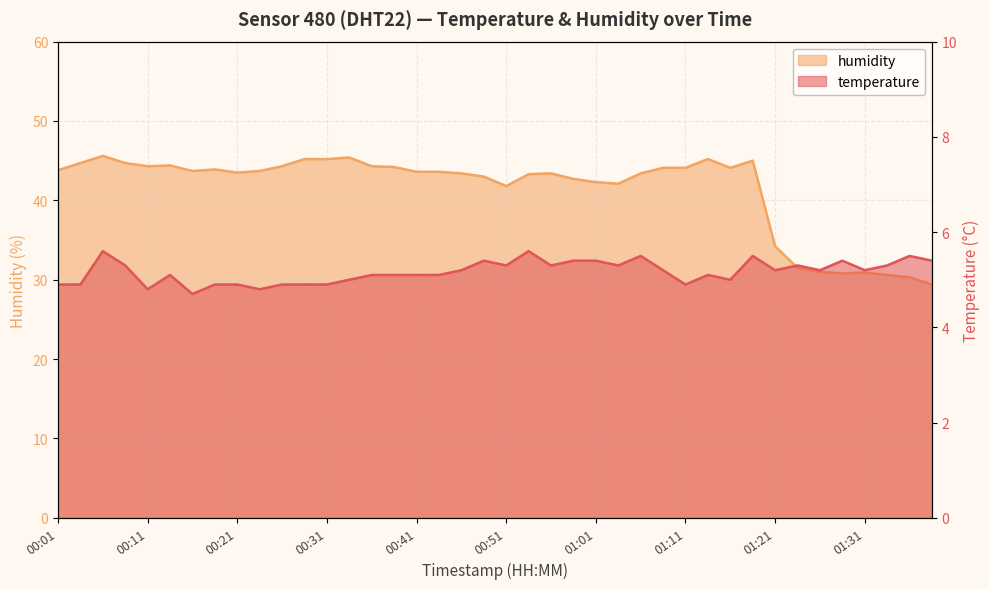

What is the difference between the maximum and minimum values in the temperature series?

0.9